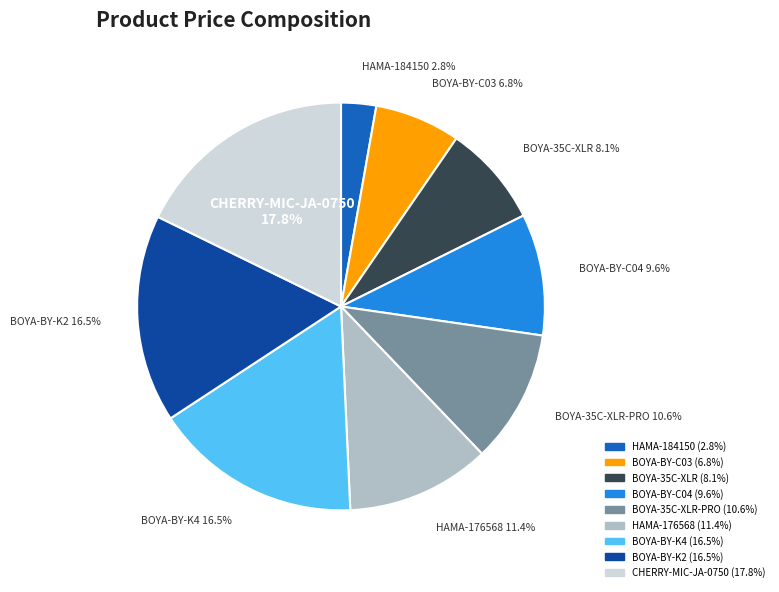

Does any single category account for the majority?

No